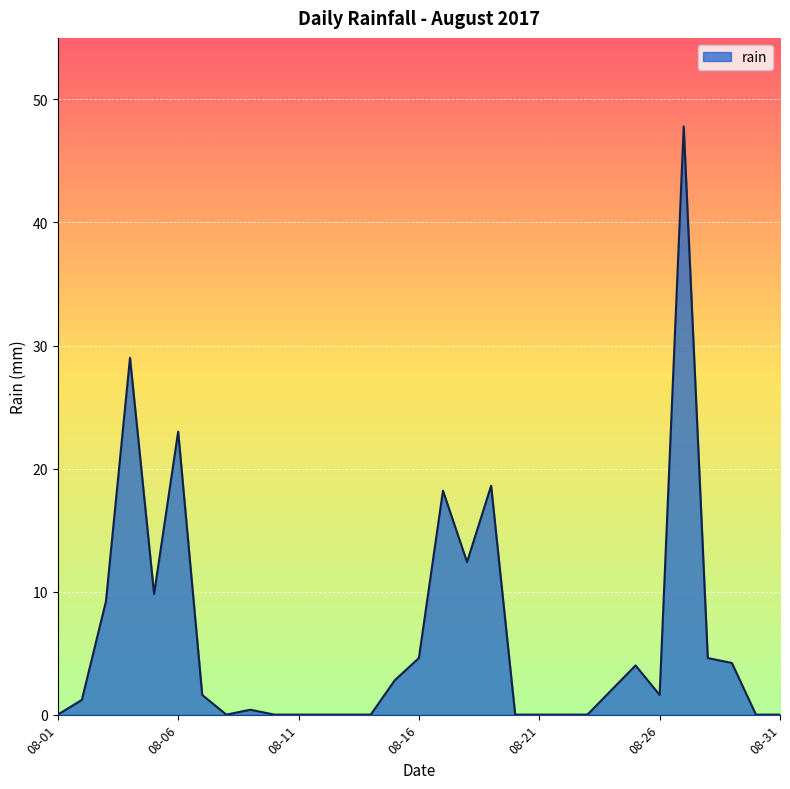

What is the greatest value displayed?

47.8